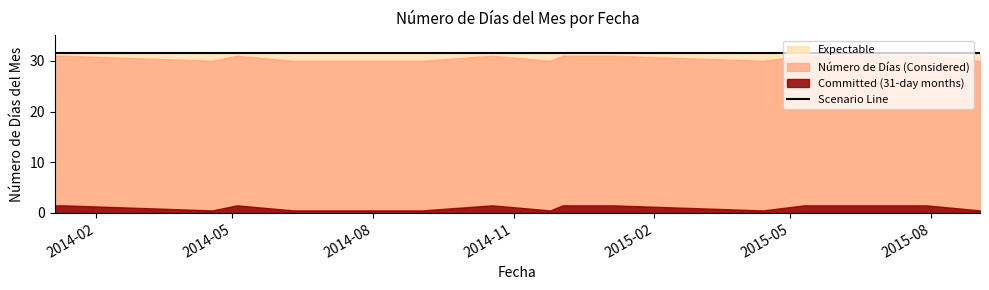

Rank the categories by value from lowest to highest.

2014-04-18, 2014-06-10, 2014-09-02, 2014-11-25, 2015-04-13, 2015-09-02, 2014-01-05, 2014-01-11, 2014-05-04, 2014-10-18, 2014-12-03, 2014-12-08, 2015-01-05, 2015-05-10, 2015-05-30, 2015-07-29